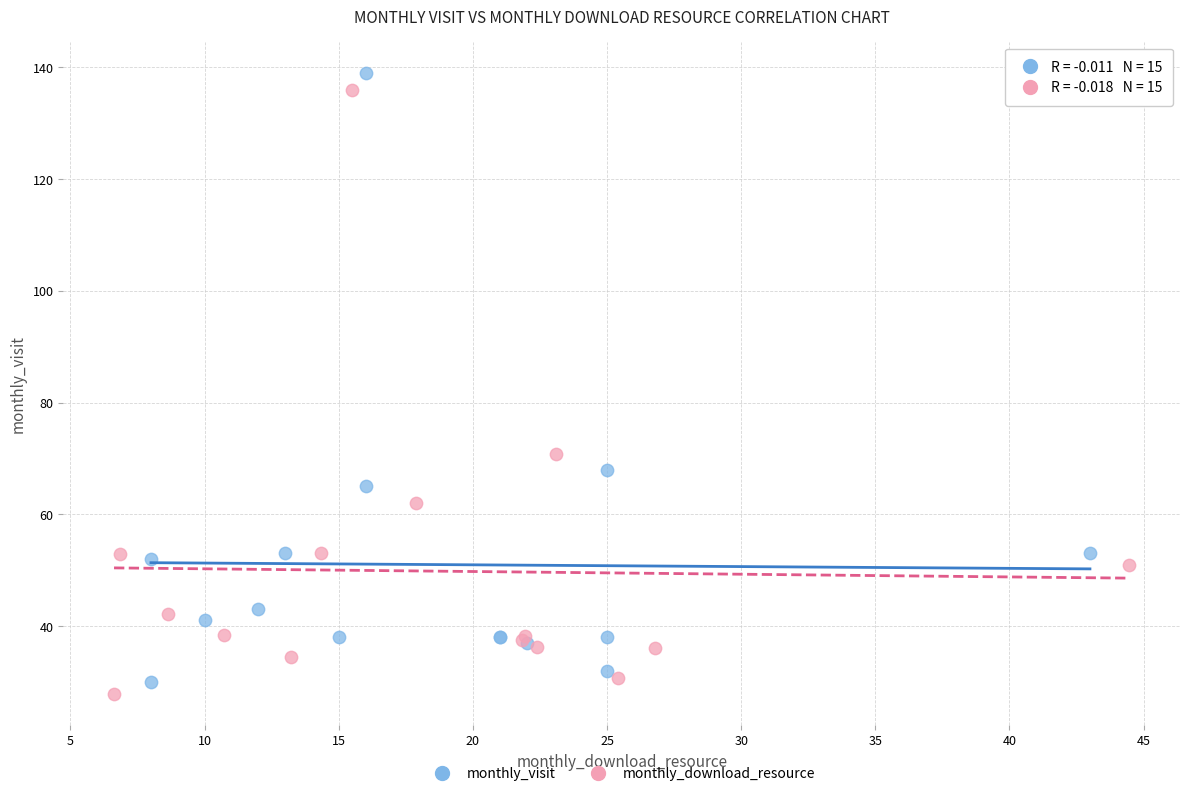

Which series has the widest spread of Y values?

monthly_visit